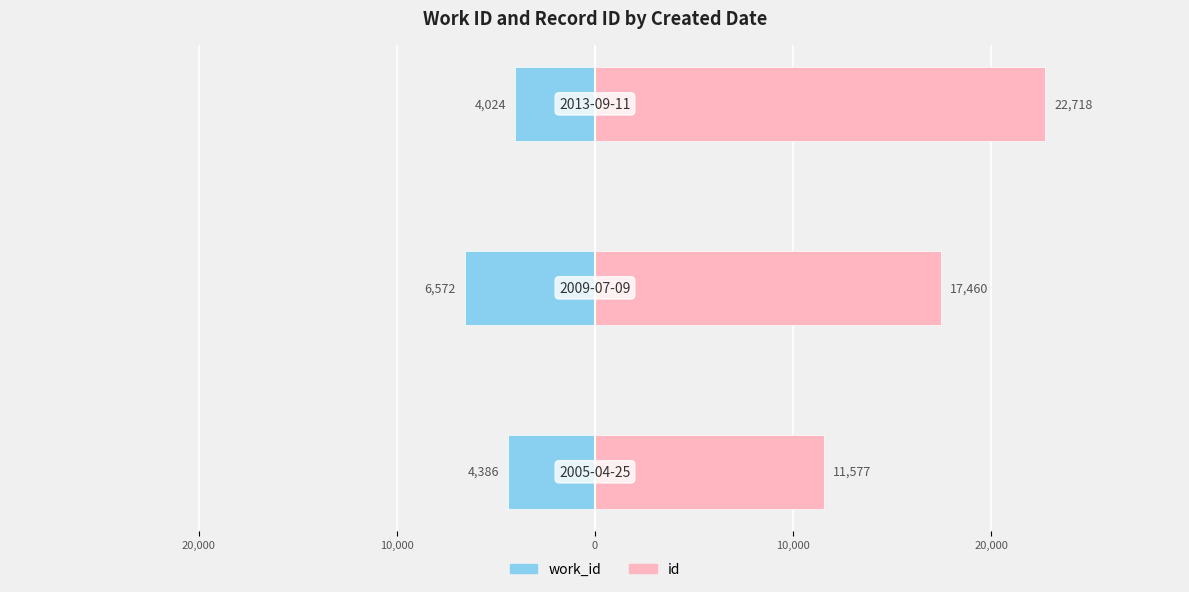

Between 20,000 and 10,000, which series saw the biggest shift?

id